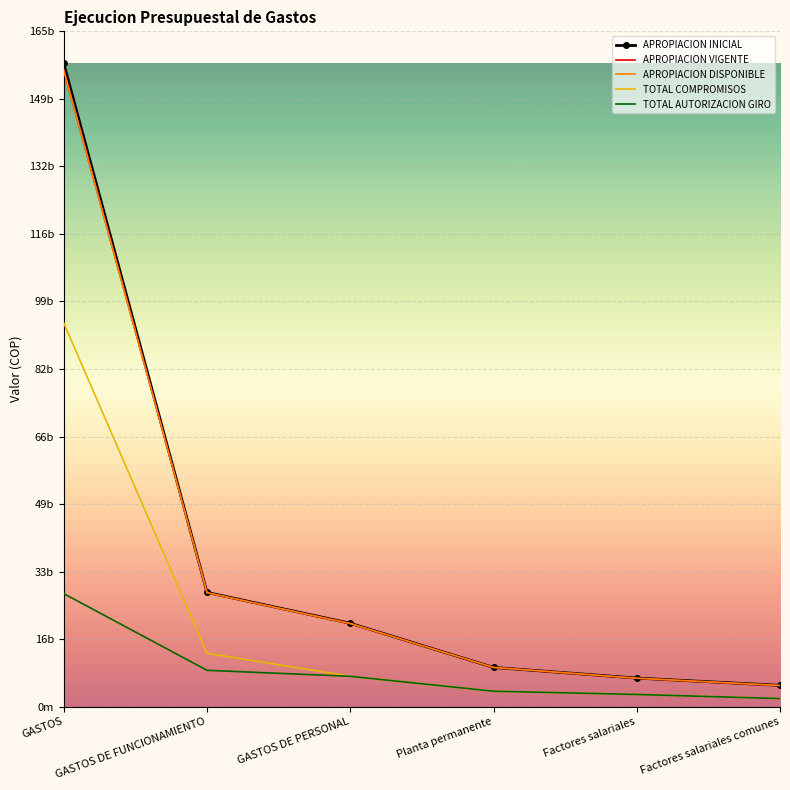

Which has a higher value, Planta permanente or GASTOS DE PERSONAL?

GASTOS DE PERSONAL